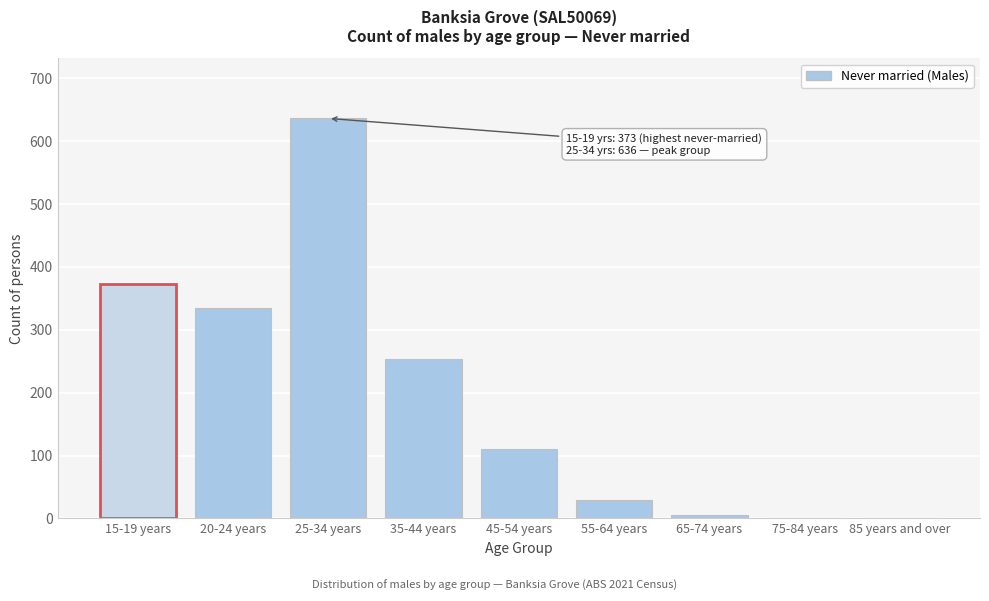

Reading left to right, extract all data points from this chart.

15-19 years=373	20-24 years=334	25-34 years=636	35-44 years=253	45-54 years=111	55-64 years=30	65-74 years=6	75-84 years=0	85 years and over=0